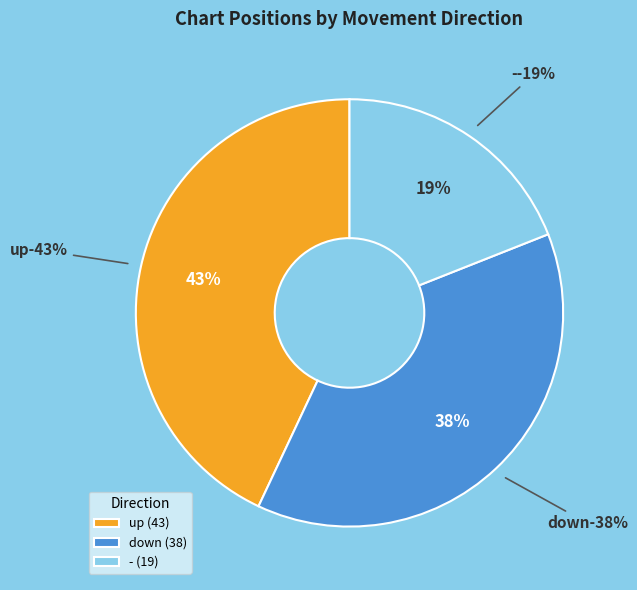

Which slice is the largest?

up